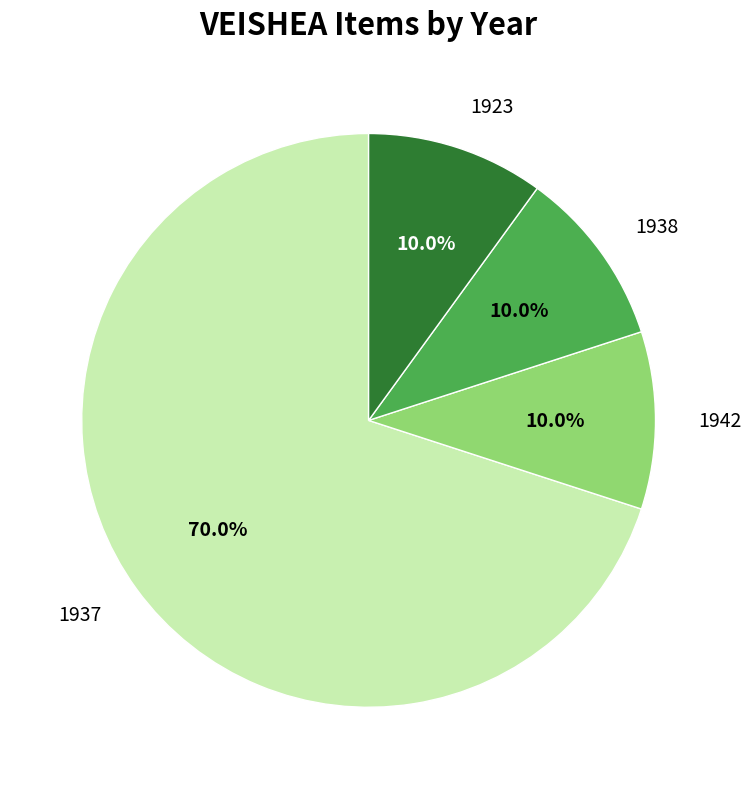

Is there a majority slice in this chart?

Yes